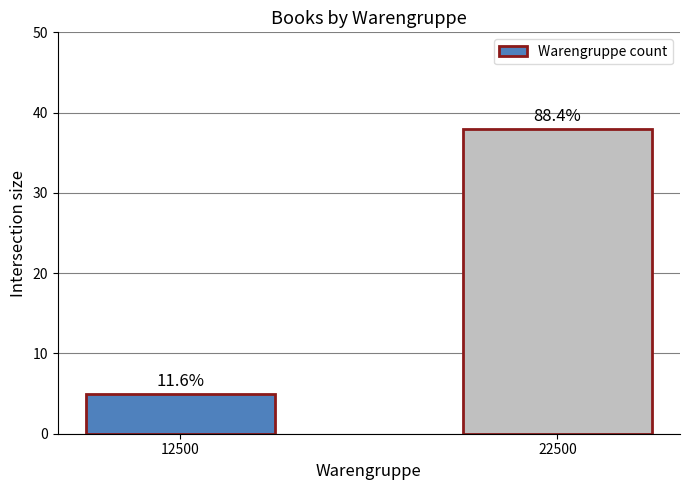

At which category does the chart reach its minimum across all series?

12500